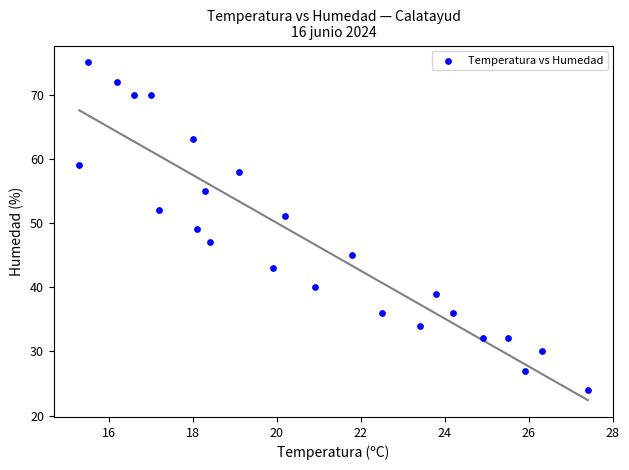

What is the range of Y values (max minus min)?

51